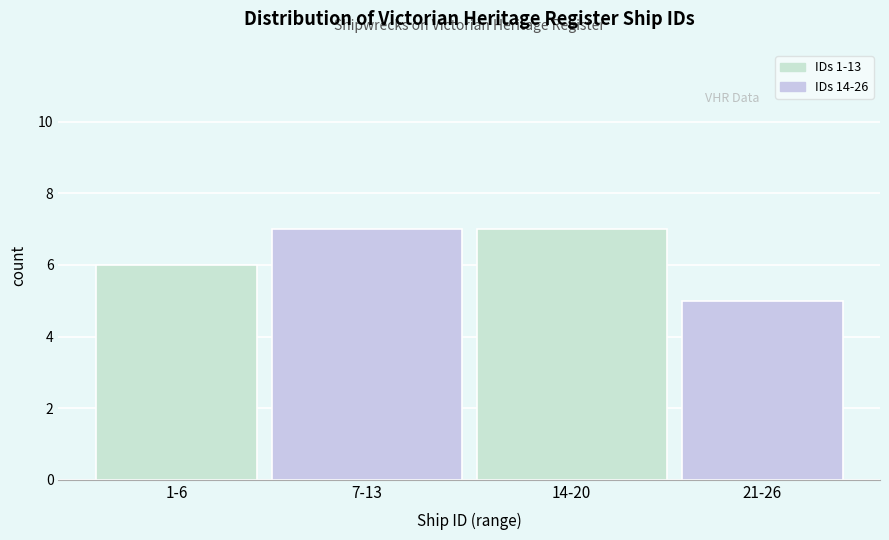

Reading left to right, extract all data points from this chart.

1-6=6	7-13=7	14-20=7	21-26=5